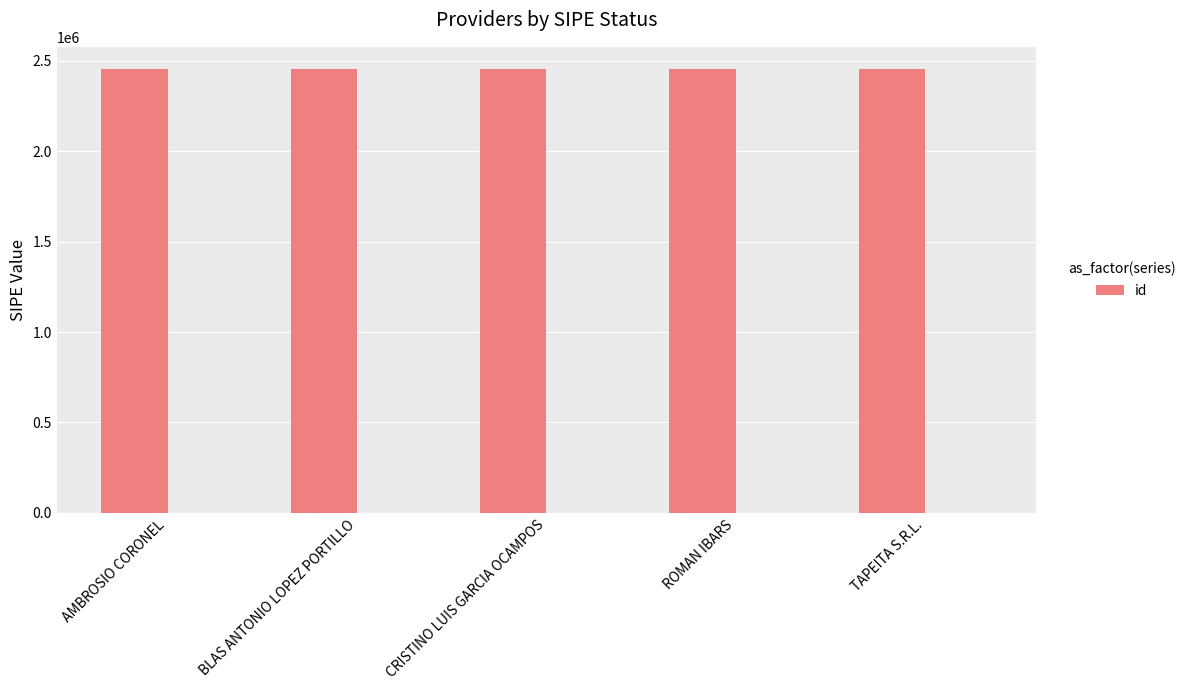

Count the values in the range 2455461 to 2455463.

3